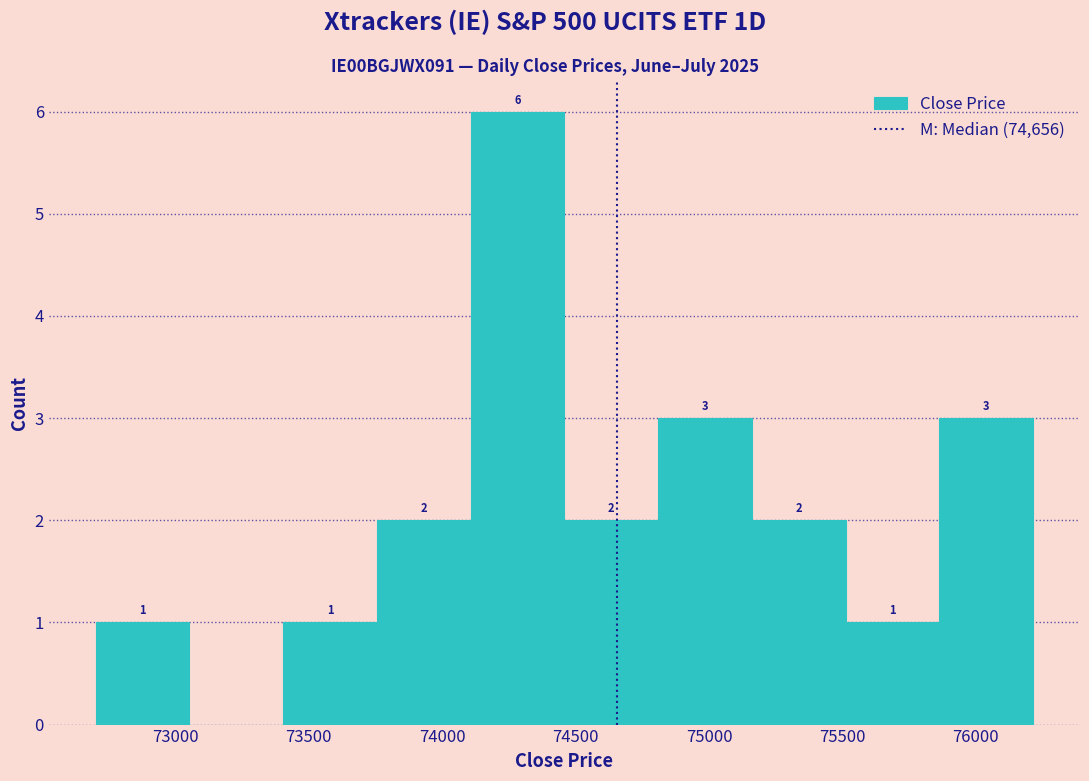

Which range on the x-axis has the tallest bar?

74100 to 74450